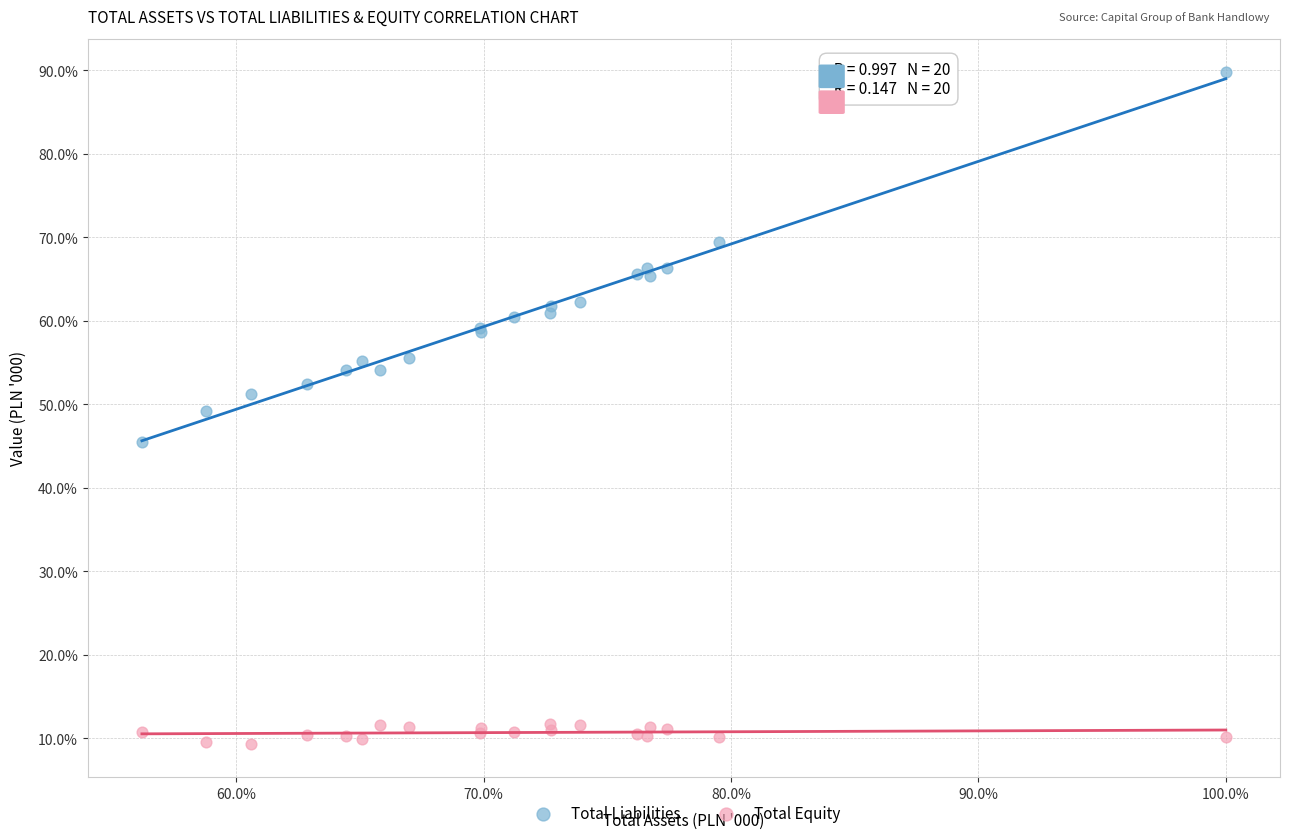

What are all the series names shown in the legend?

Total Liabilities, Total Equity